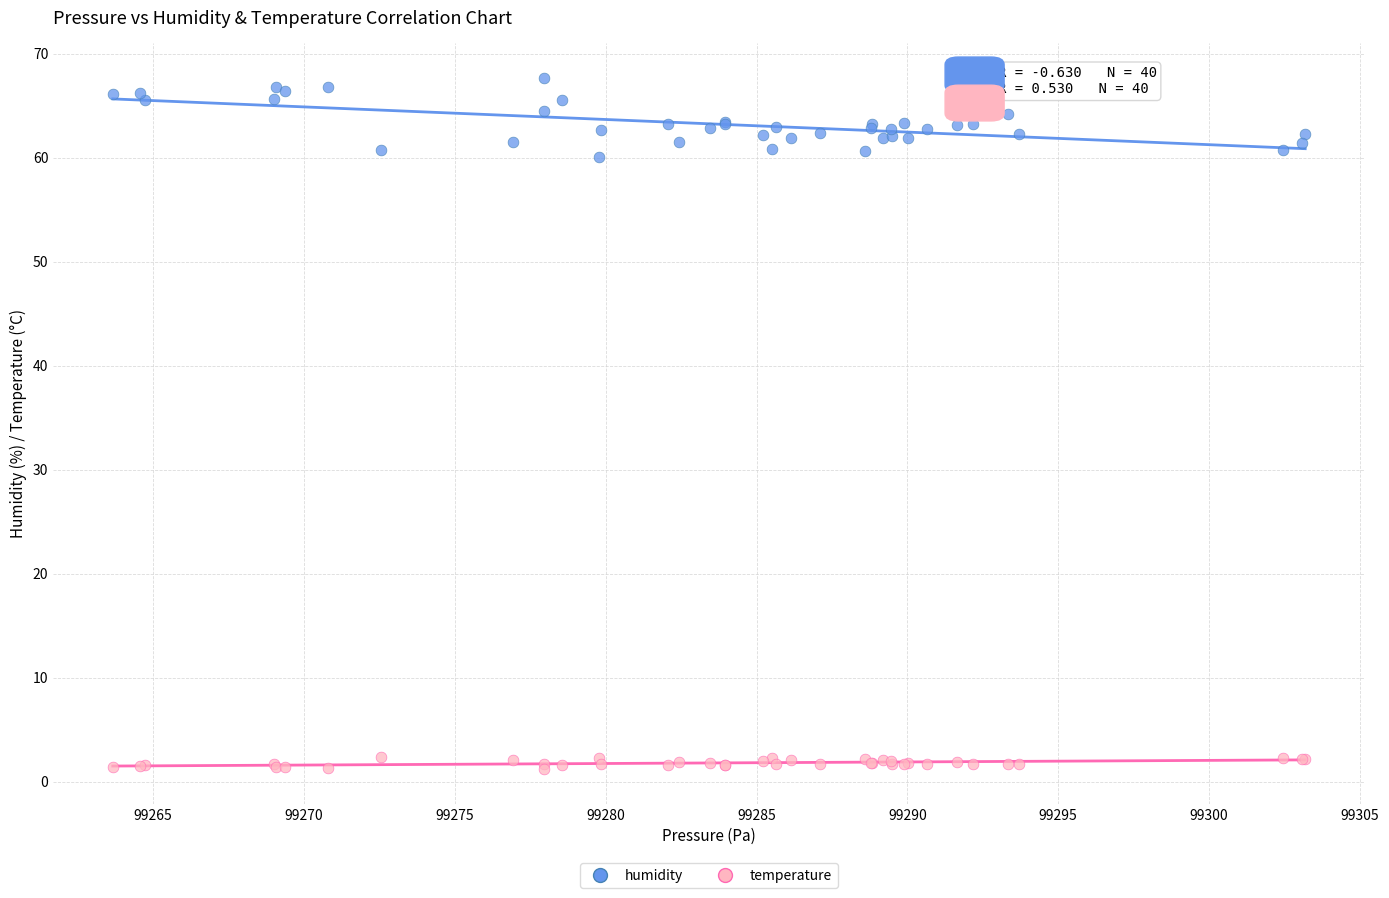

Which series has the widest spread of Y values?

humidity